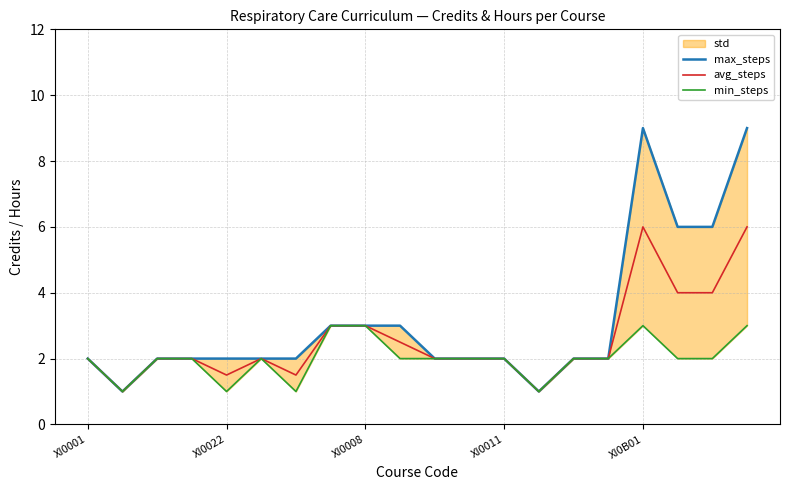

What is the minimum value for avg_steps?

1.0